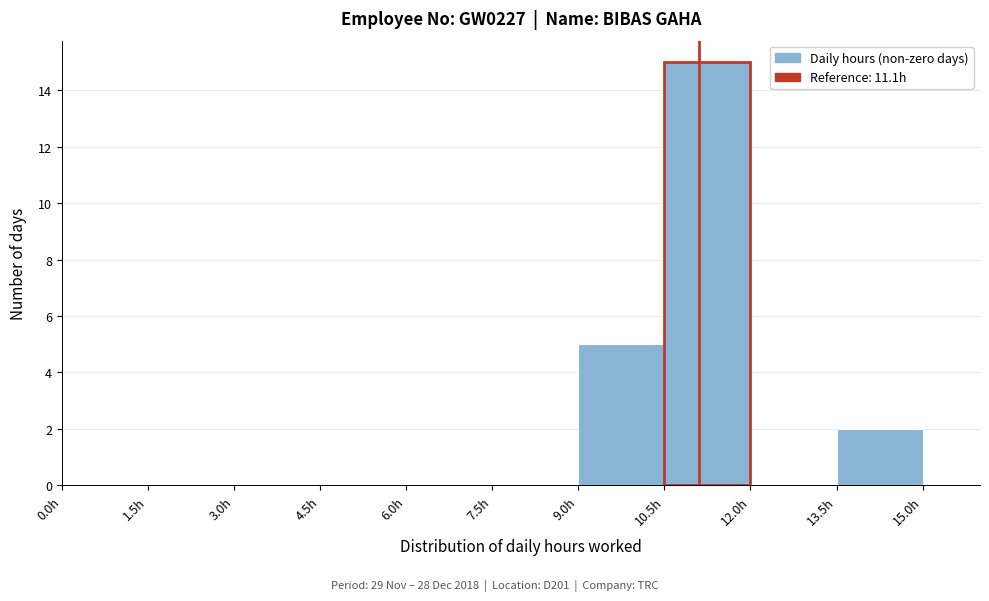

Reading left to right, list every bar in this chart as the range it spans on the x-axis followed by its height. Neither the bar edges nor the heights are printed on the chart, so give them approximately, as read against the axes.

0.0 to 1.5: 0
1.5 to 3.0: 0
3.0 to 4.5: 0
4.5 to 6.0: 0
6.0 to 7.5: 0
7.5 to 9.0: 0
9.0 to 10.5: 5
10.5 to 12.0: 15
12.0 to 13.5: 0
13.5 to 15.0: 2